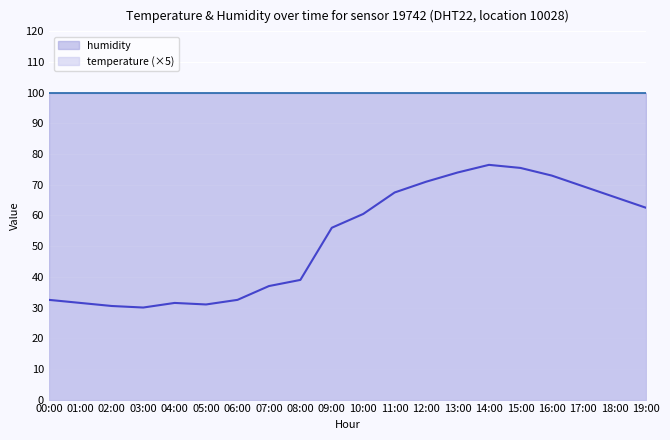

Reading left to right, list all the values displayed in this chart.

00:00=32.5	01:00=31.5	02:00=30.5	03:00=30.0	04:00=31.5	05:00=31.0	06:00=32.5	07:00=37.0	08:00=39.0	09:00=56.0	10:00=60.5	11:00=67.5	12:00=71.0	13:00=74.0	14:00=76.5	15:00=75.5	16:00=73.0	17:00=69.5	18:00=66.0	19:00=62.5